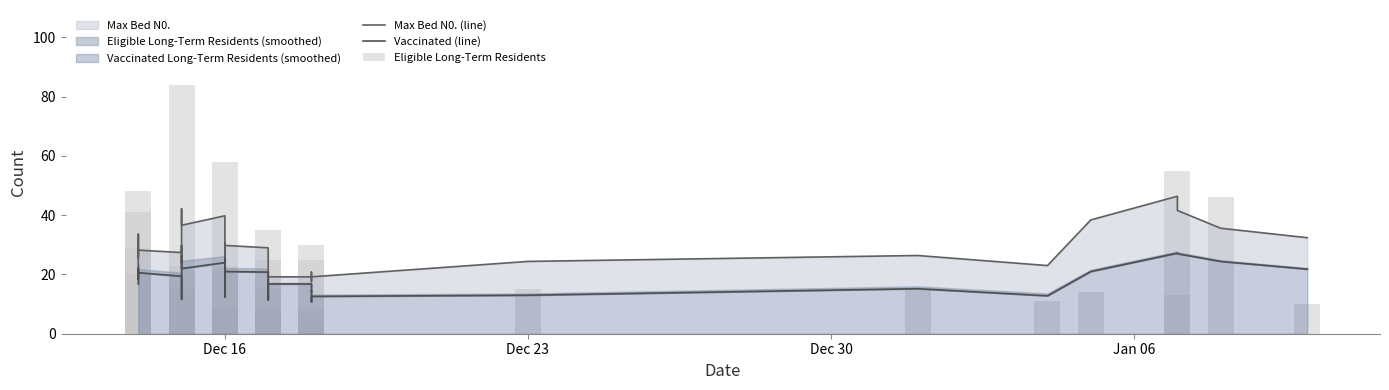

Rank the series by their maximum value, from lowest to highest.

Vaccinated (line), Max Bed N0. (line), Eligible Long-Term Residents